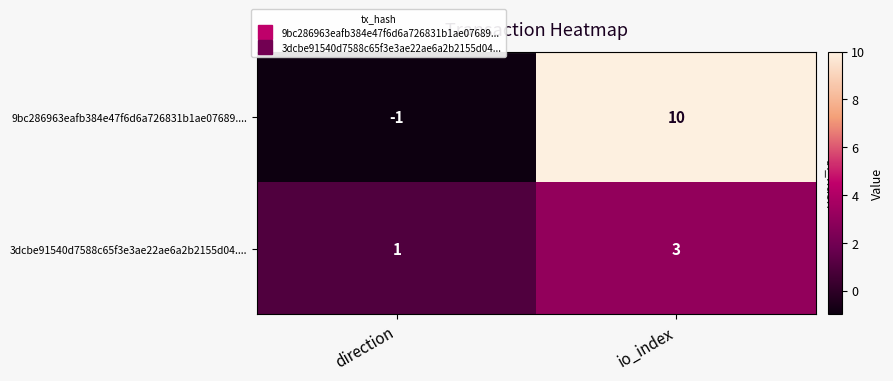

What is the sum of the 3dcbe91540d7588c65f3e3ae22ae6a2b2155d04.... values at direction and io_index?

4